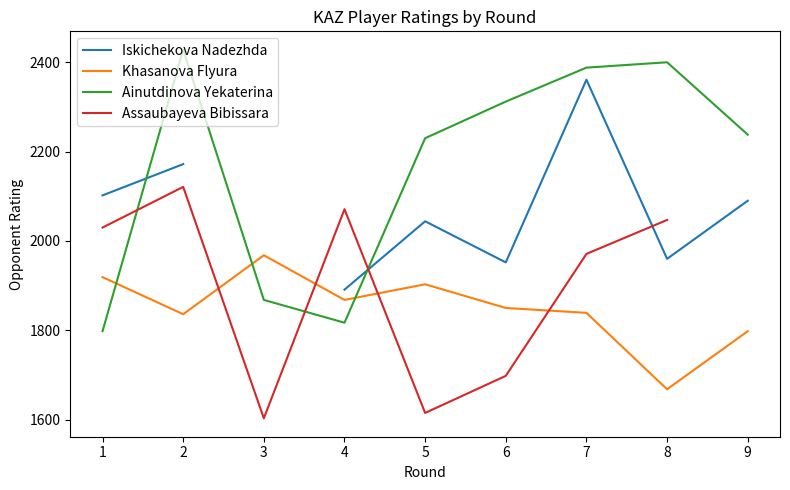

Between which two adjacent categories do Iskichekova Nadezhda and Assaubayeva Bibissara first intersect?

4 and 5